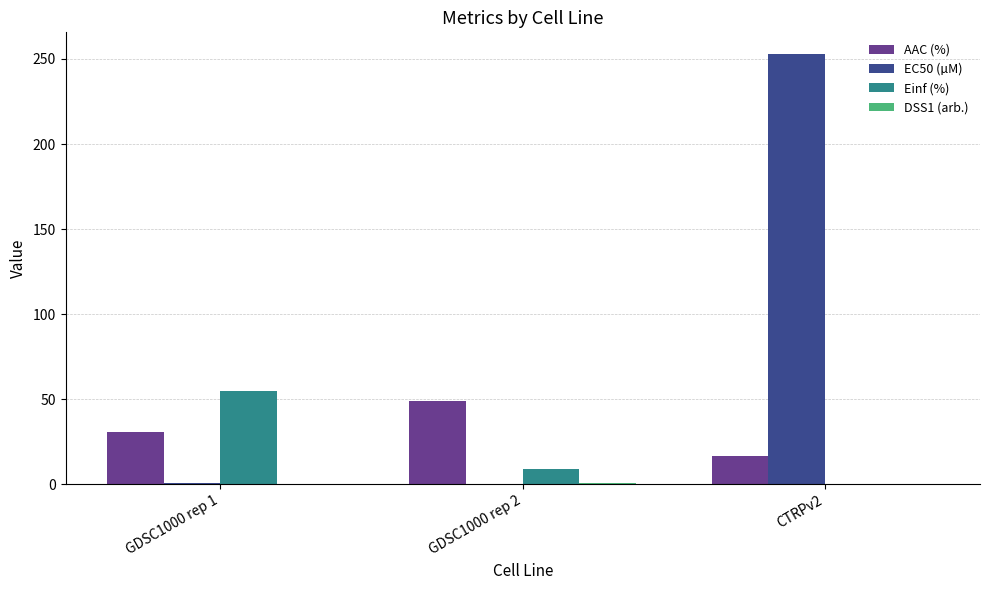

Between GDSC1000 rep 2 and CTRPv2, which series saw the biggest shift?

EC50 (µM)